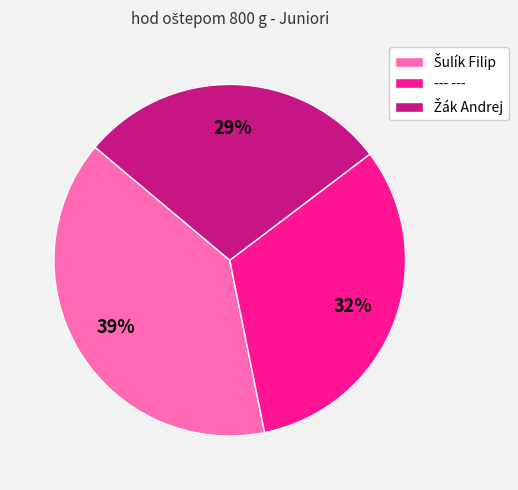

Is it true that --- --- is 32% of the pie?

True